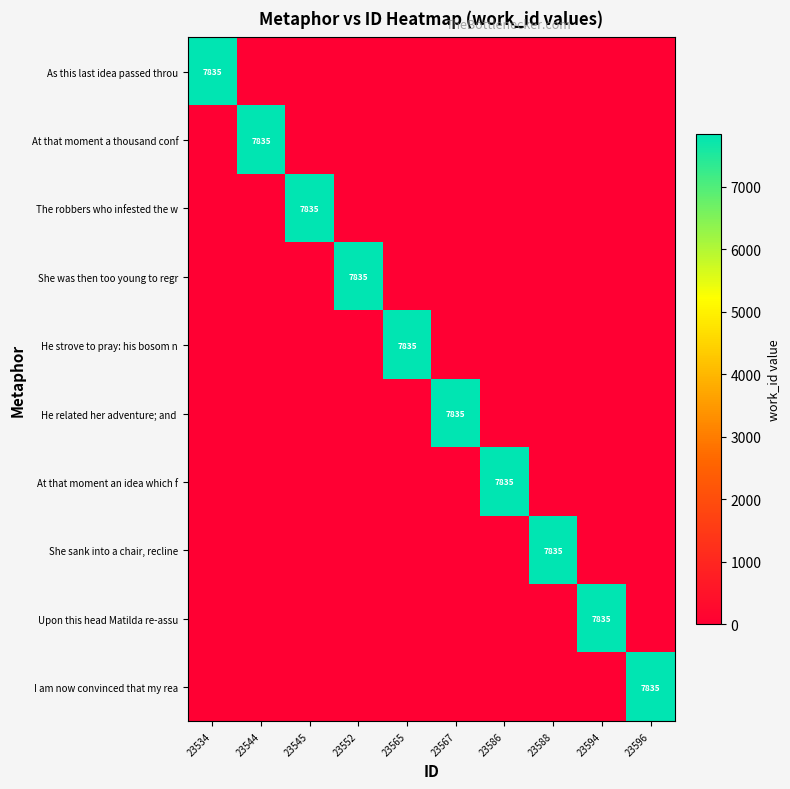

Which series has the largest total across all categories?

As this last idea passed throu